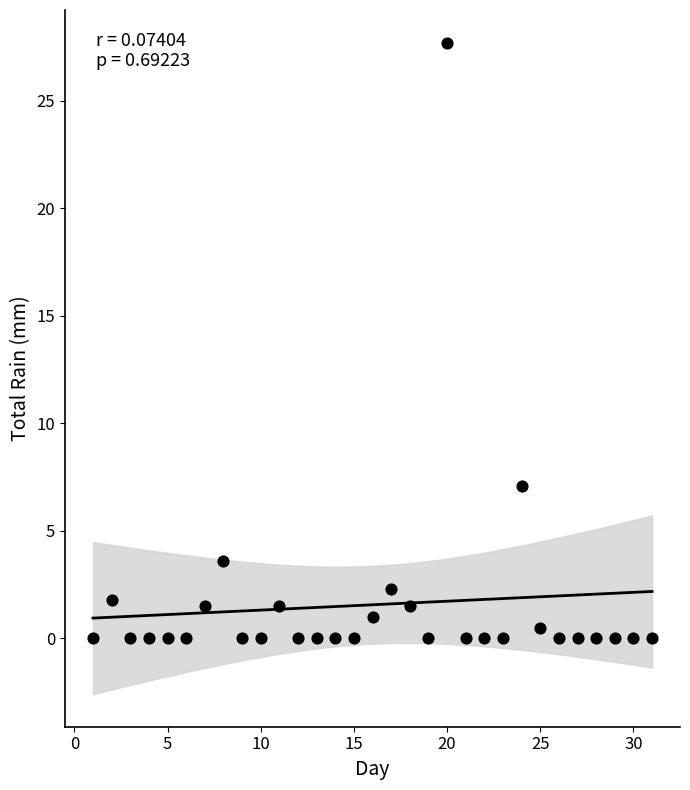

What is the range of Y values (max minus min)?

27.7